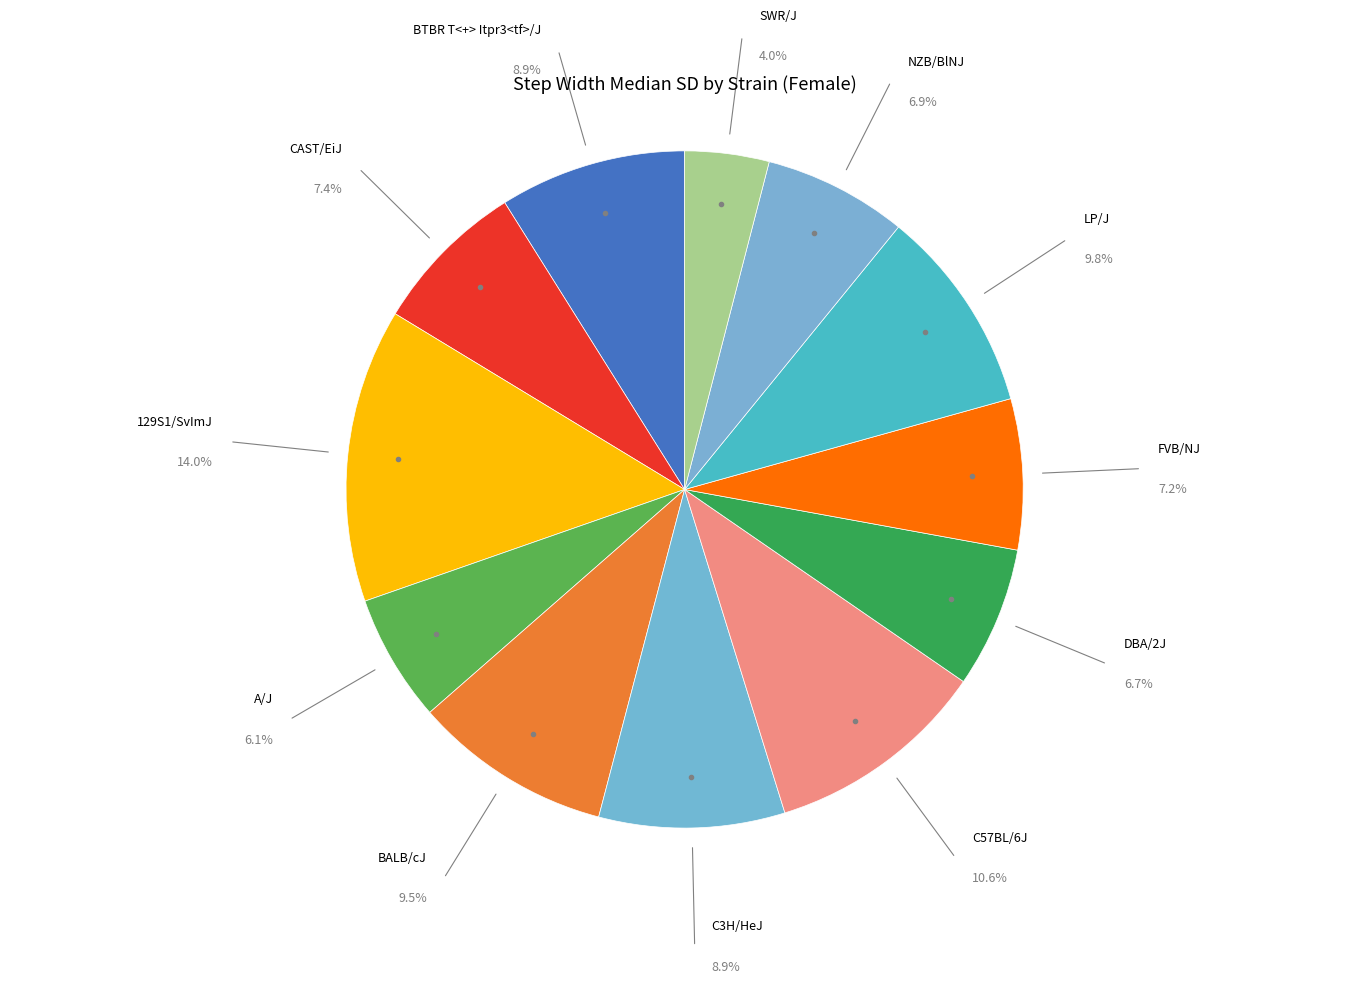

What percentage is the 129S1/SvImJ slice, to the nearest percent?

14%